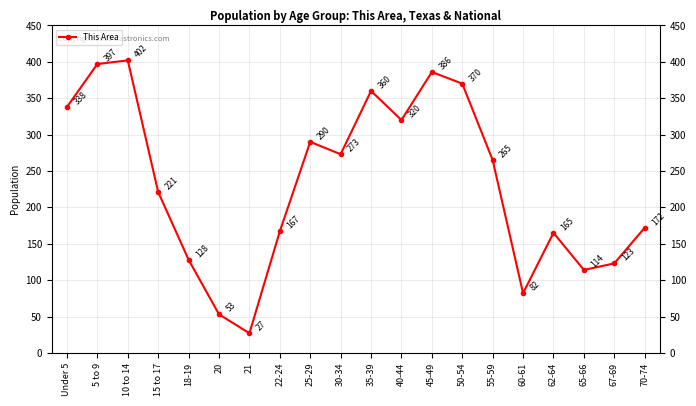

Which category has the lowest value across all series?

21